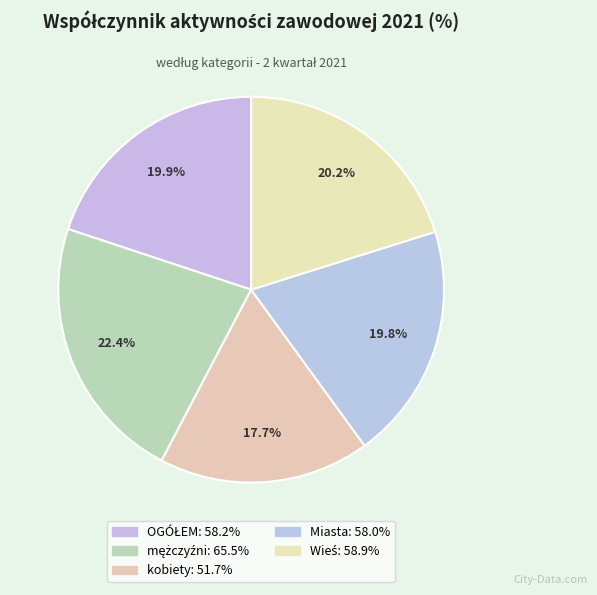

Count the number of slices in the pie.

5